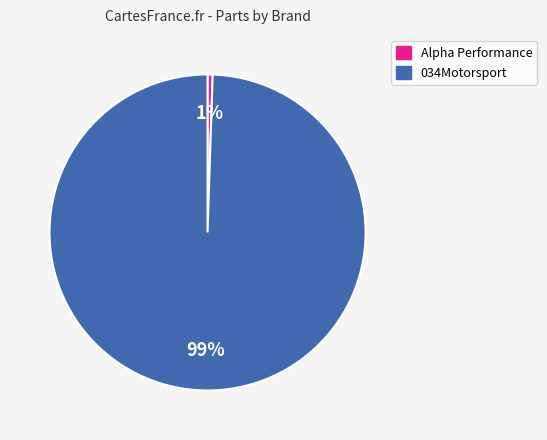

Is there any slice that represents more than half of the pie?

Yes